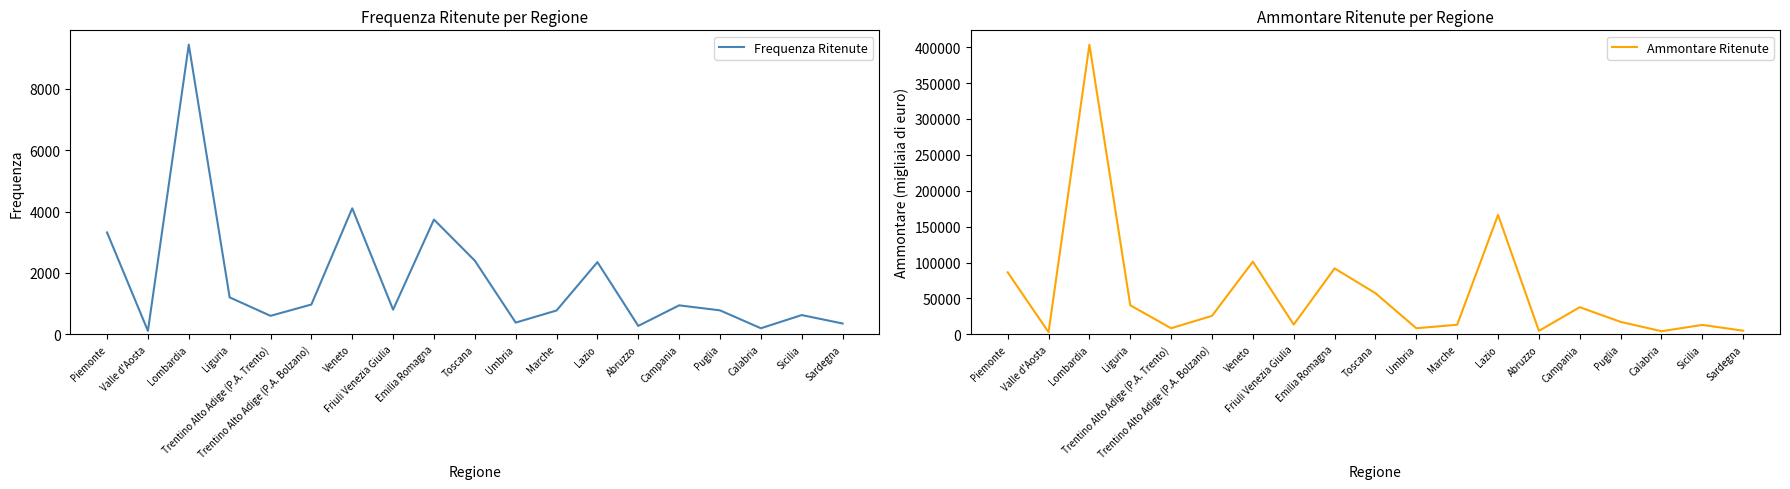

How many lines are shown in the chart?

2